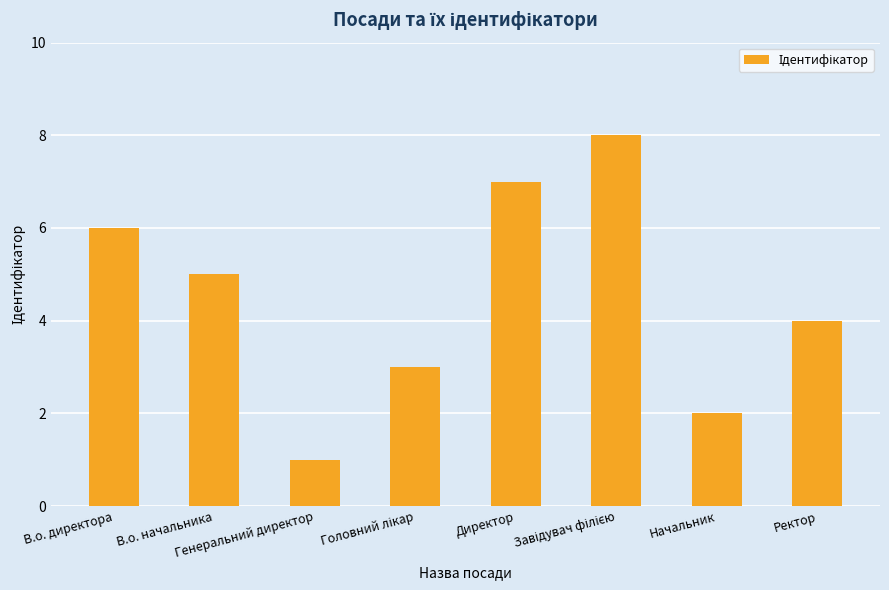

At which label is the value closest to 4?

Ректор